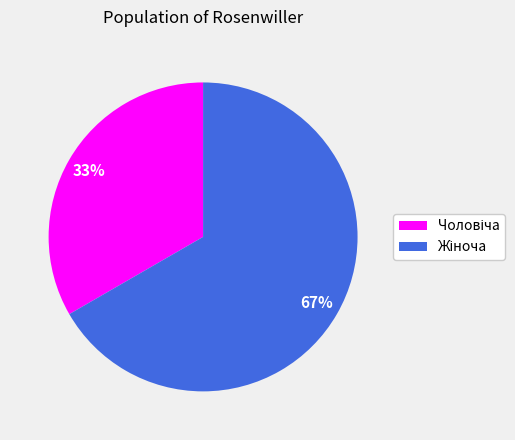

Count the number of slices in the pie.

2